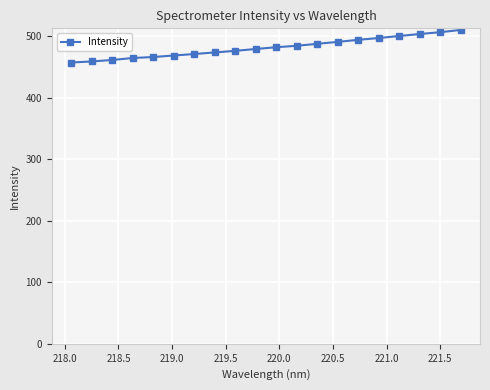

How many categories are shown in the chart?

20